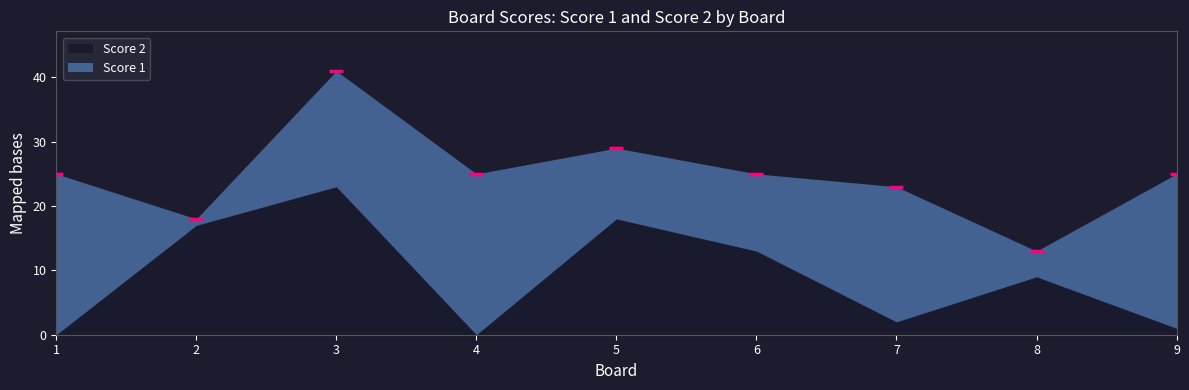

Where does the Score 1 series first go above 18?

1